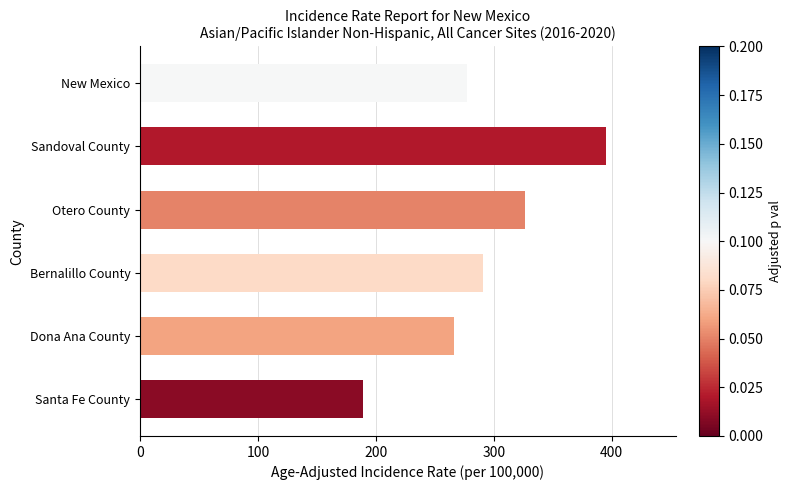

Between Santa Fe County and Dona Ana County, which is larger?

Dona Ana County